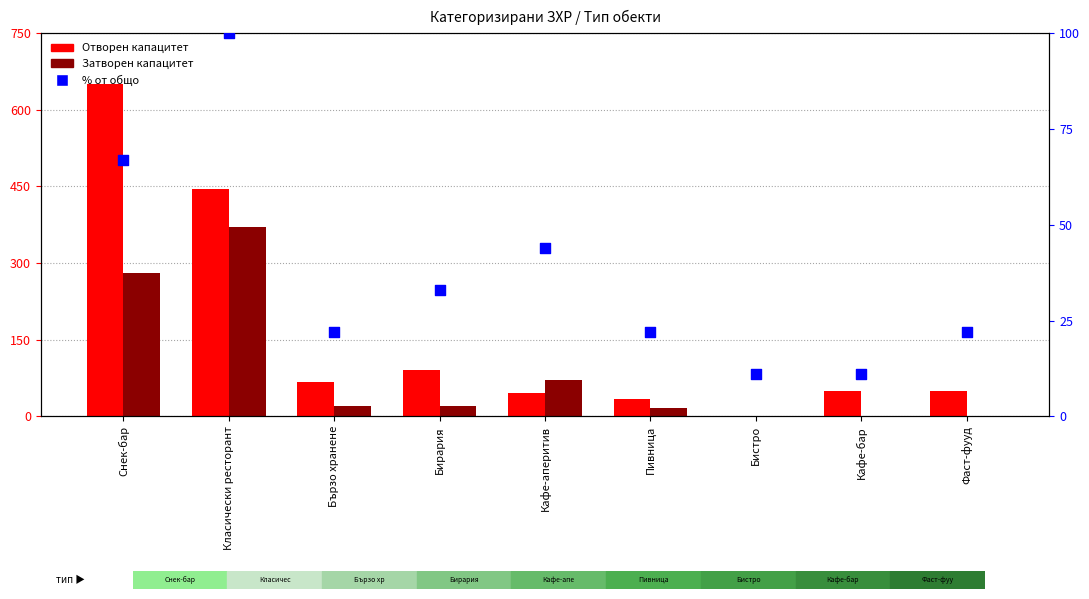

Which series has the widest spread of Y values?

Отворен капацитет